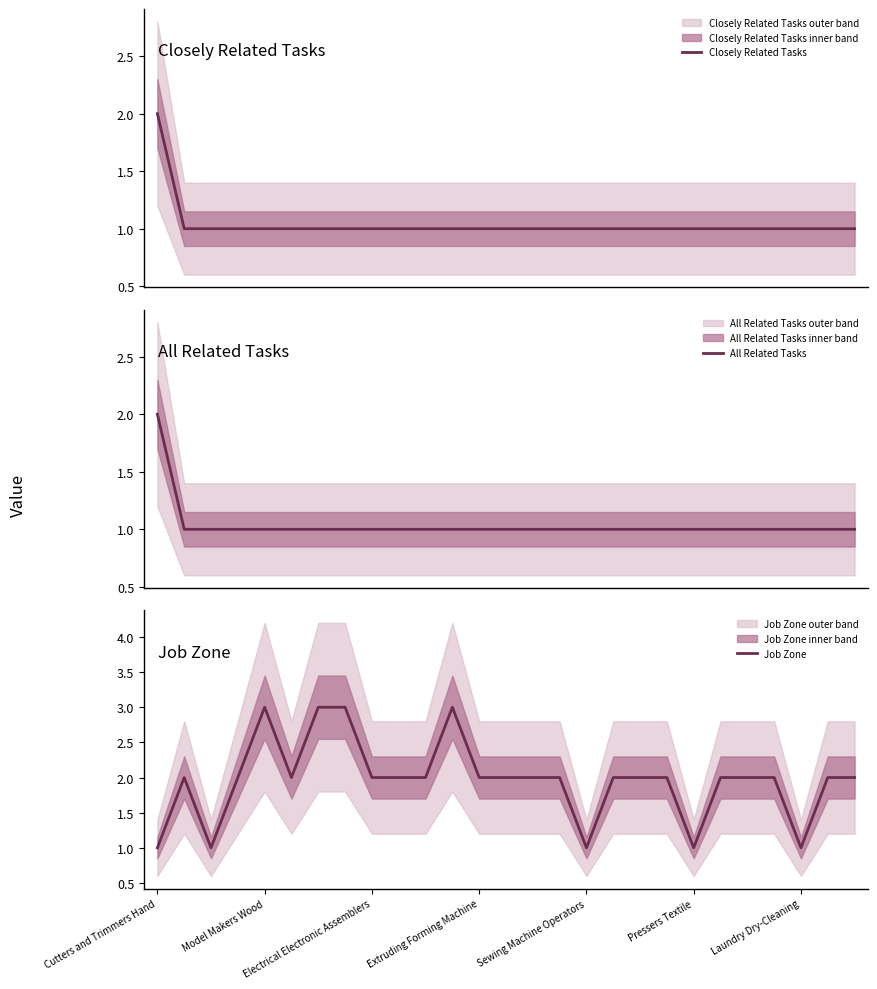

What is the total value across all series at 18?

4